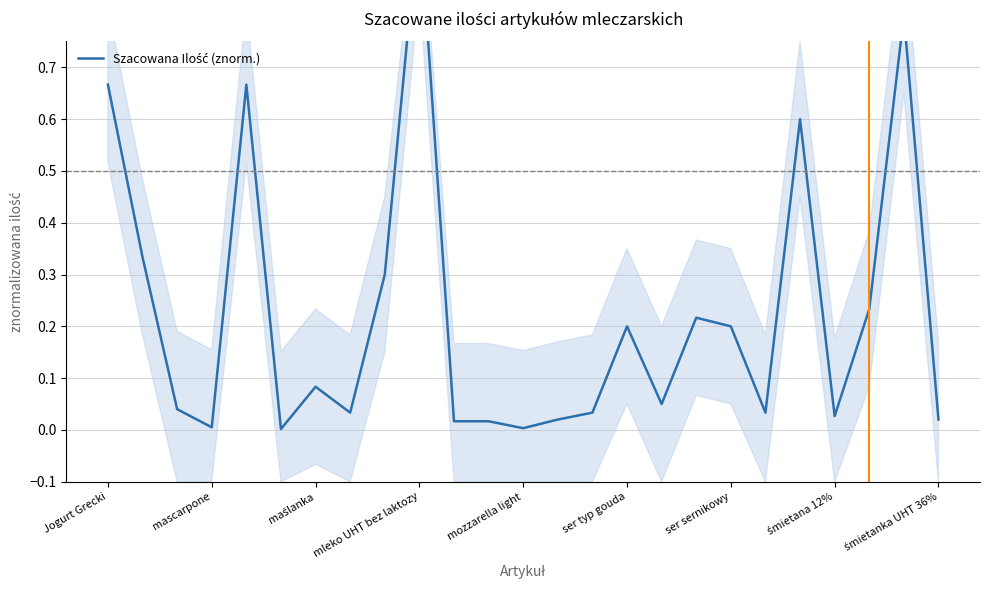

Reading left to right, list all the values displayed in this chart.

0.7	0.3	0.0	0.0	0.7	0.0	0.1	0.0	0.3	1.0	0.0	0.0	0.0	0.0	0.0	0.2	0.1	0.2	0.2	0.0	0.6	0.0	0.2	0.8	0.0